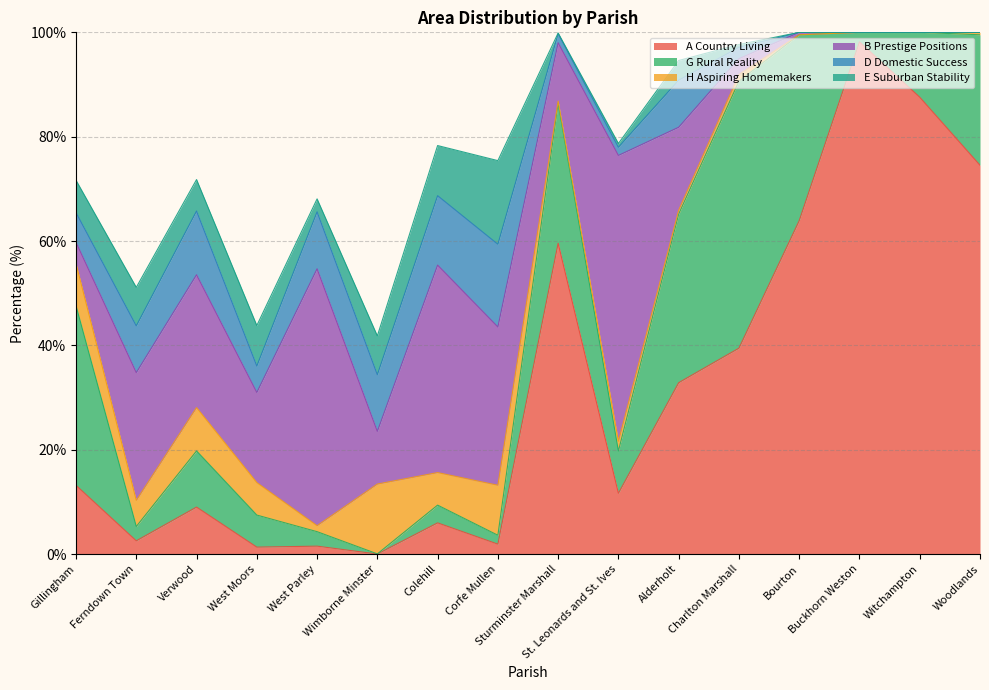

What is the sum of the H Aspiring Homemakers values at Bourton and Corfe Mullen?

9.6